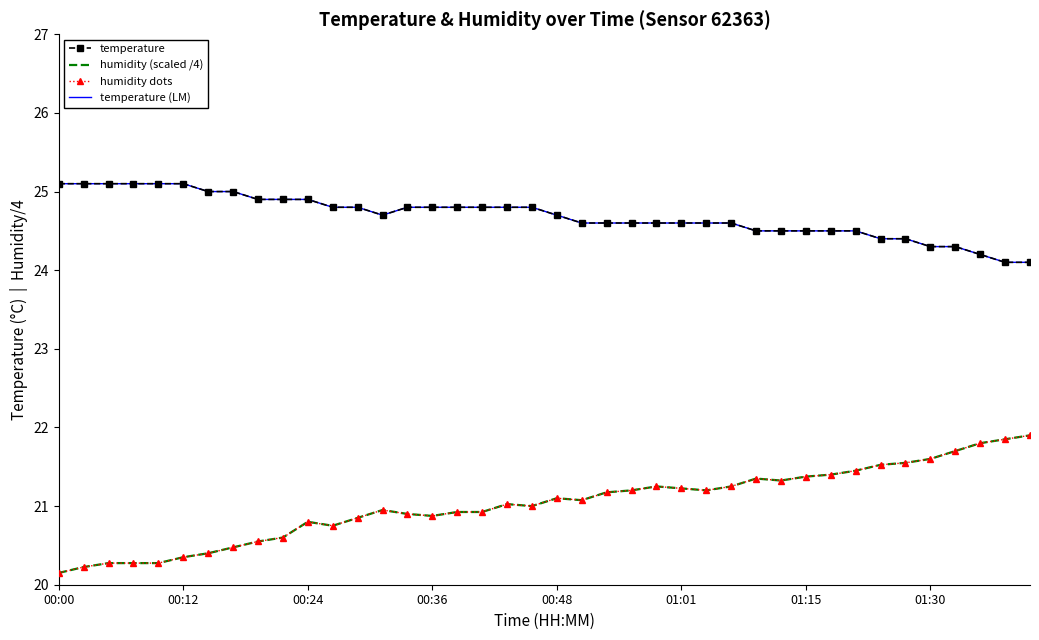

What is the average value of the temperature (LM) series?

24.7